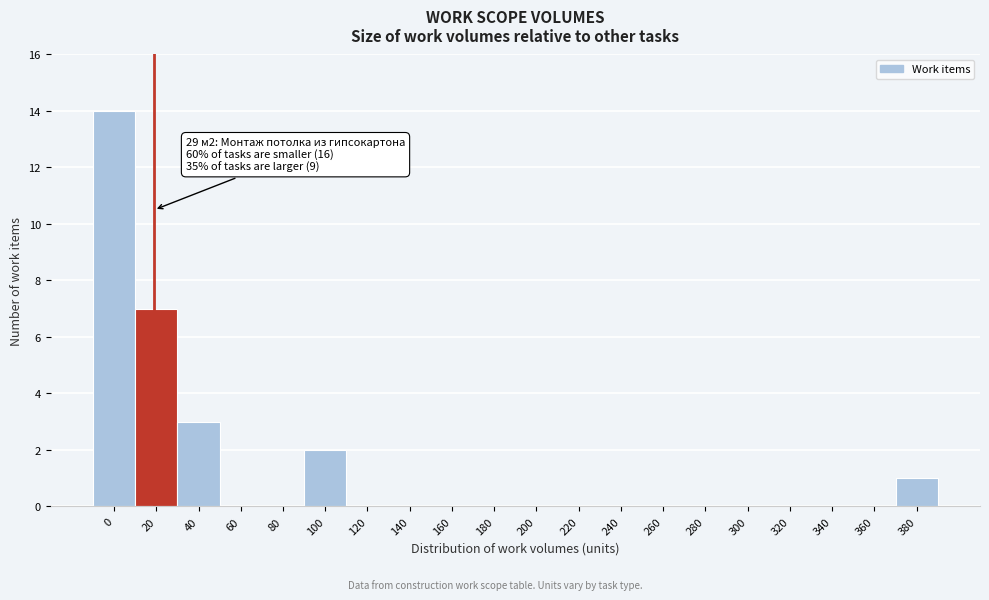

Reading left to right, what are all the values shown in this chart?

0=14	20=7	40=3	60=0	80=0	100=2	120=0	140=0	160=0	180=0	200=0	220=0	240=0	260=0	280=0	300=0	320=0	340=0	360=0	380=1